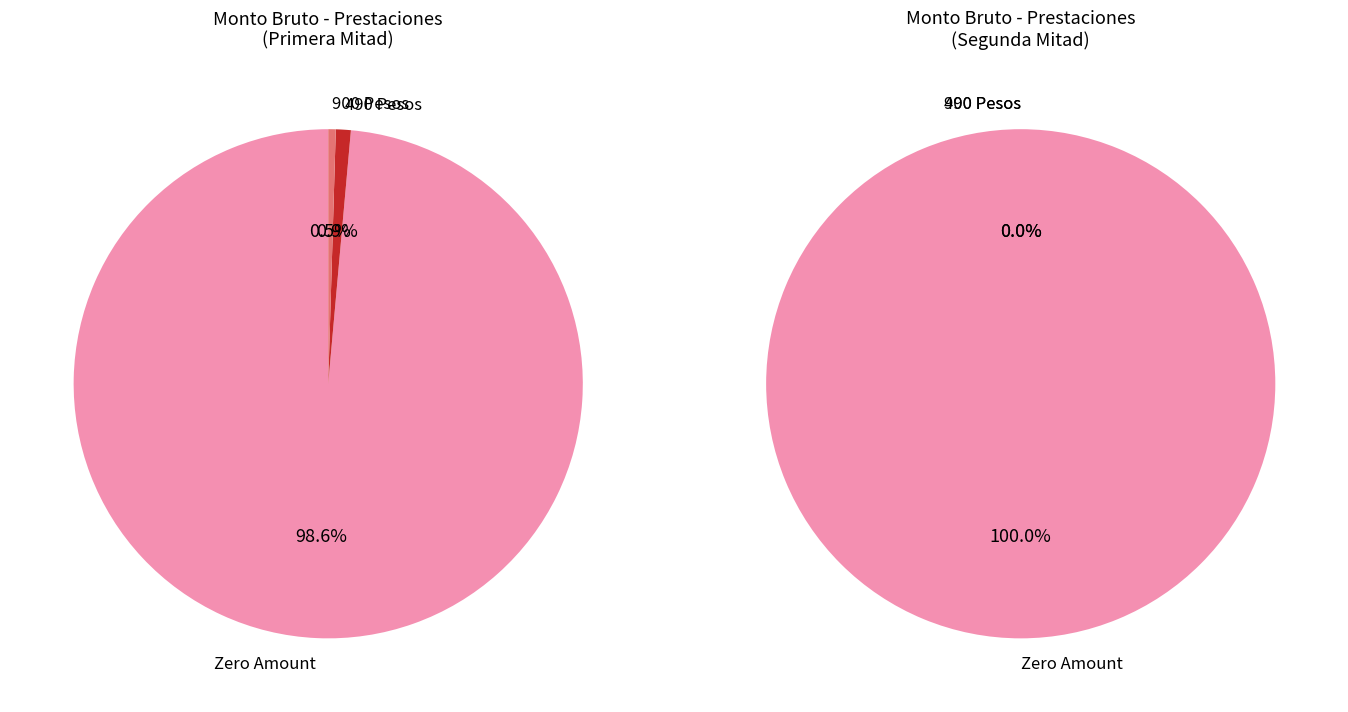

How many segments does this pie chart have?

12